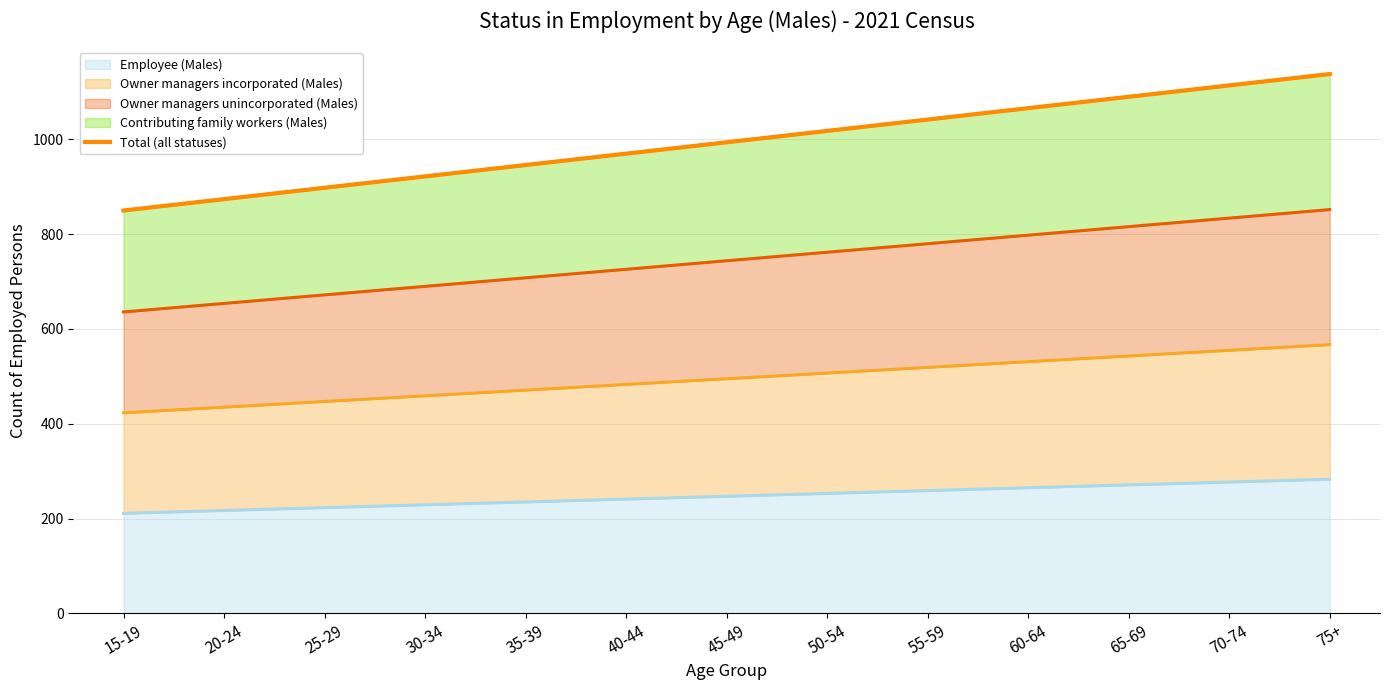

The chart shows a value of 1832 at 75+. True or false?

False